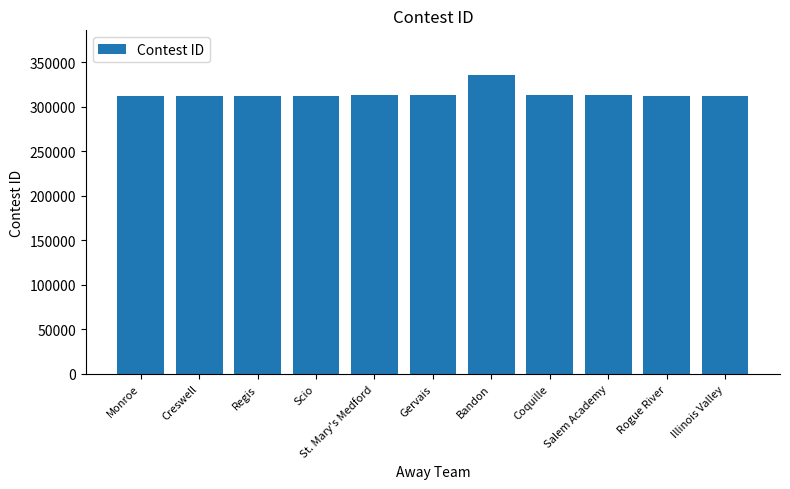

What is the smallest value displayed?

312721